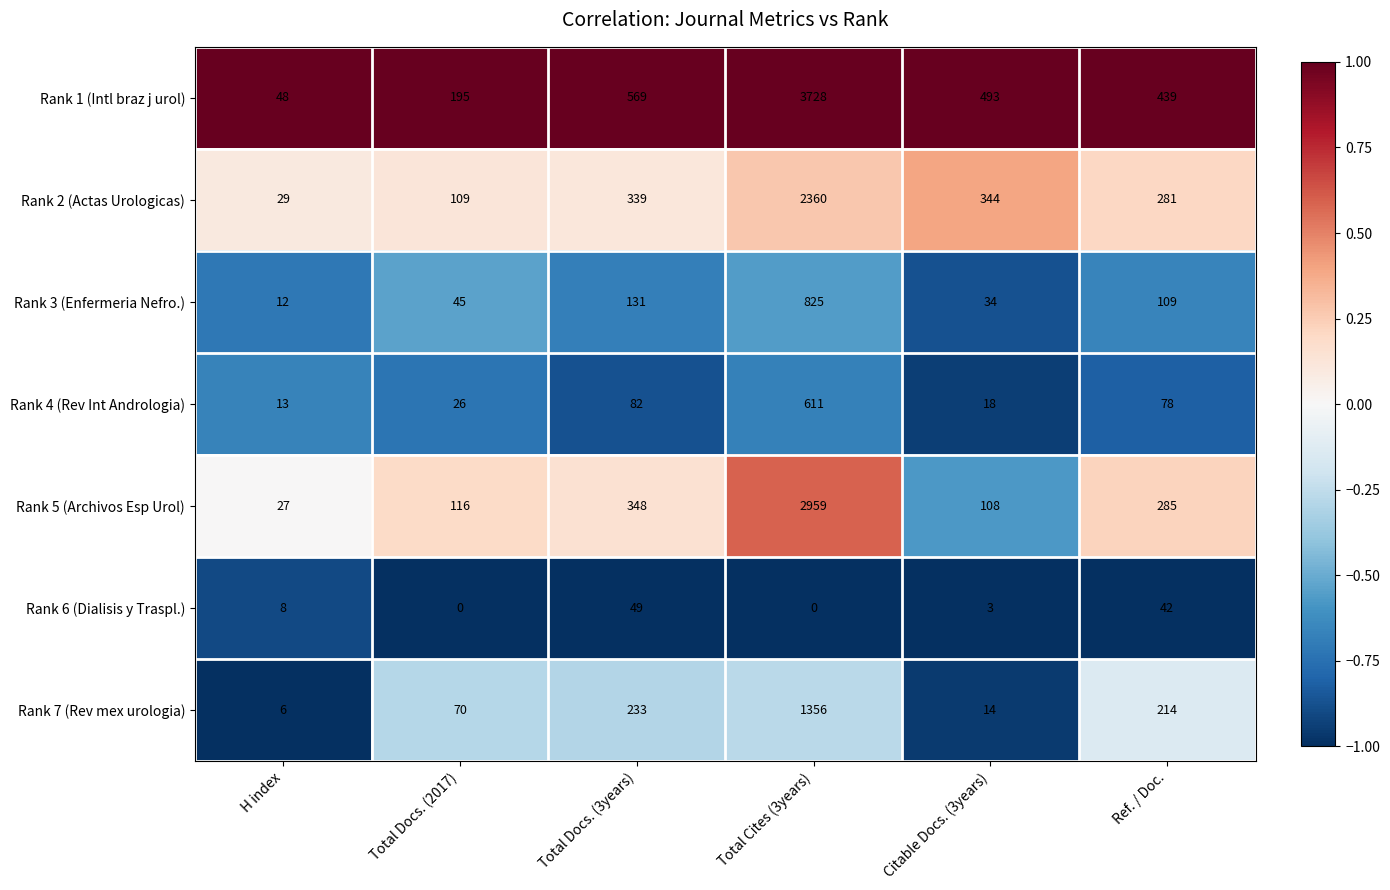

What is the average value of the Rank 1 (Intl braz j urol) series?

912